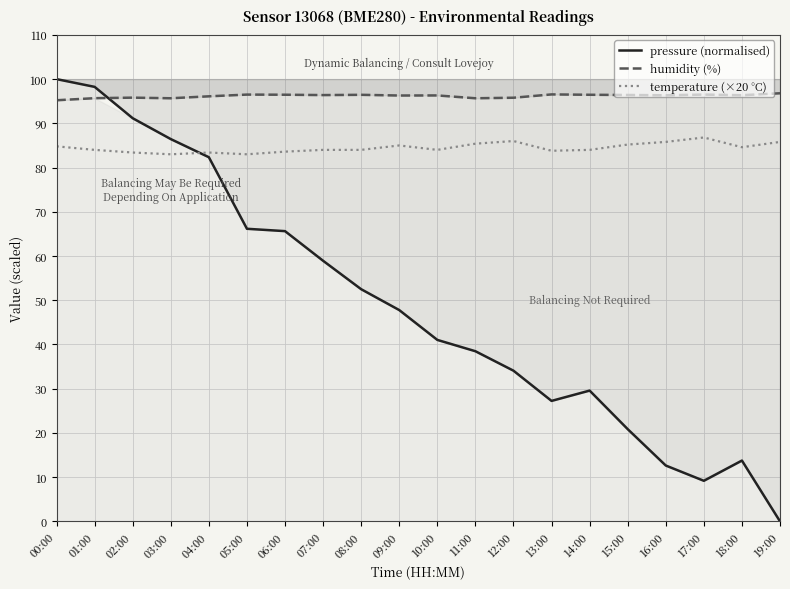

True or false: humidity (%) has more than 2 points higher than both neighbors.

True